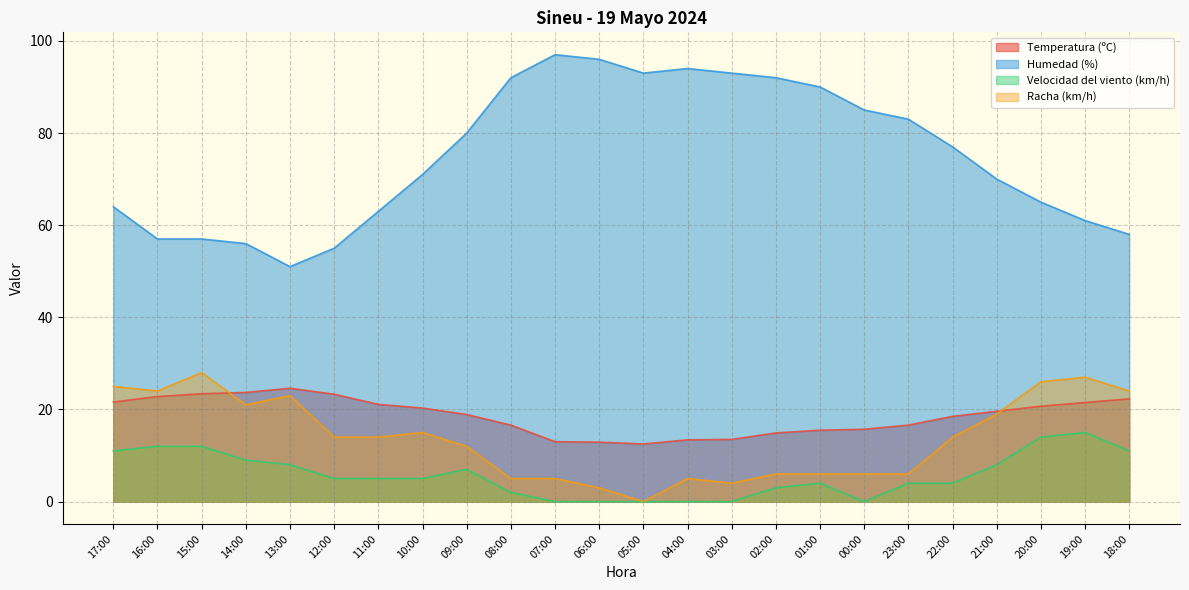

Reading left to right, extract all data points from this chart.

Temperatura (ºC): 21.6	22.8	23.4	23.7	24.6	23.3	21.1	20.3	18.9	16.6	13.0	12.9	12.5	13.4	13.5	14.9	15.5	15.7	16.6	18.5	19.6	20.7	21.5	22.3
Humedad (%): 64.0	57.0	57.0	56.0	51.0	55.0	63.0	71.0	80.0	92.0	97.0	96.0	93.0	94.0	93.0	92.0	90.0	85.0	83.0	77.0	70.0	65.0	61.0	58.0
Velocidad del viento (km/h): 11.0	12.0	12.0	9.0	8.0	5.0	5.0	5.0	7.0	2.0	0.0	0.0	0.0	0.0	0.0	3.0	4.0	0.0	4.0	4.0	8.0	14.0	15.0	11.0
Racha (km/h): 25.0	24.0	28.0	21.0	23.0	14.0	14.0	15.0	12.0	5.0	5.0	3.0	0.0	5.0	4.0	6.0	6.0	6.0	6.0	14.0	19.0	26.0	27.0	24.0